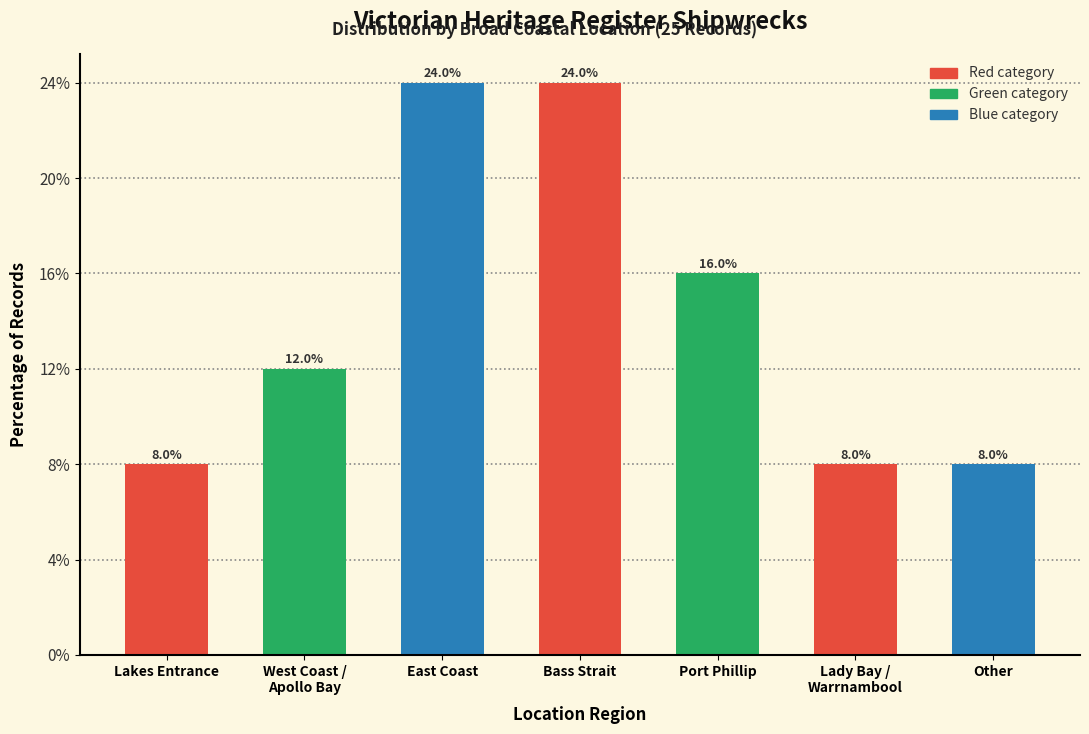

Reading left to right, extract all data points from this chart.

8	12	24	24	16	8	8